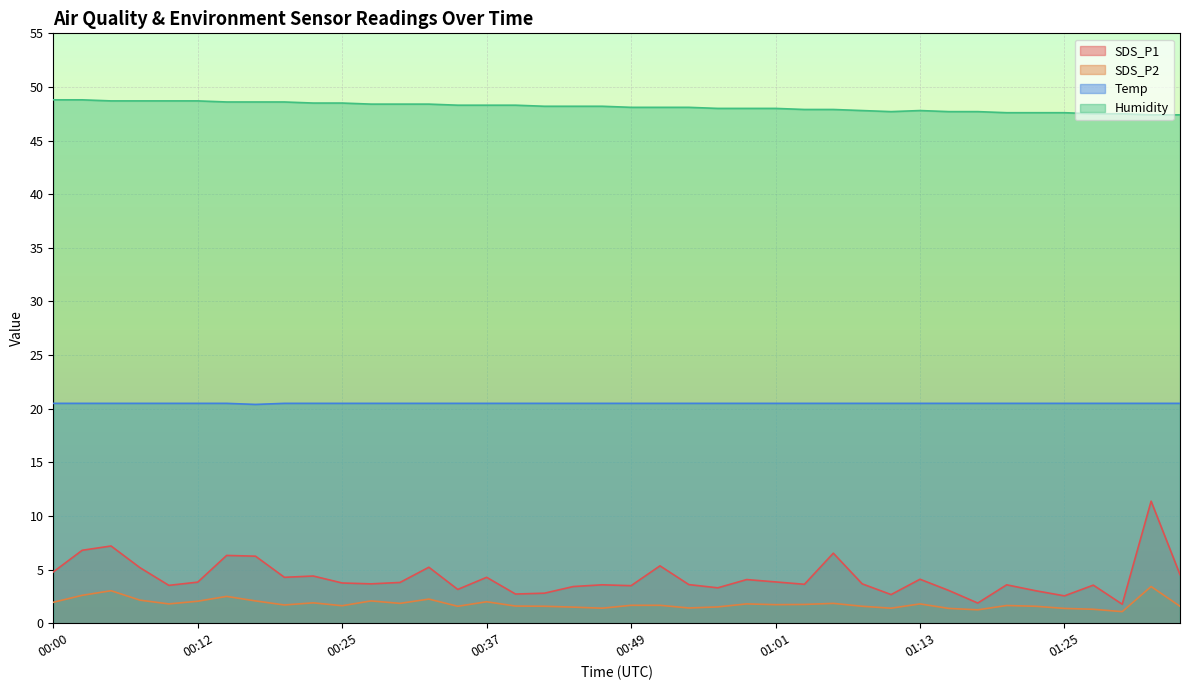

At how many categories does at least one series exceed 36?

40